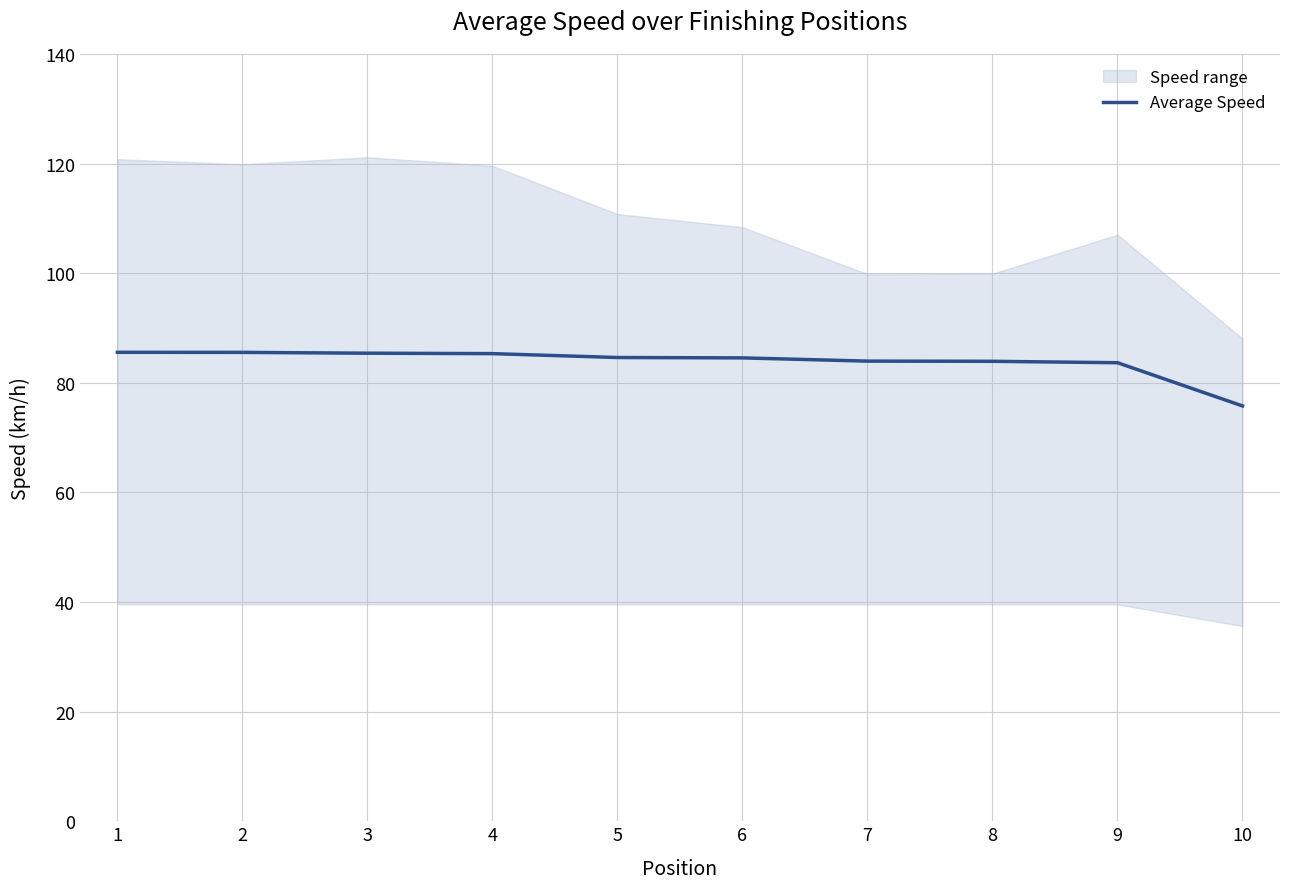

What is the minimum value for Average Speed?

75.8